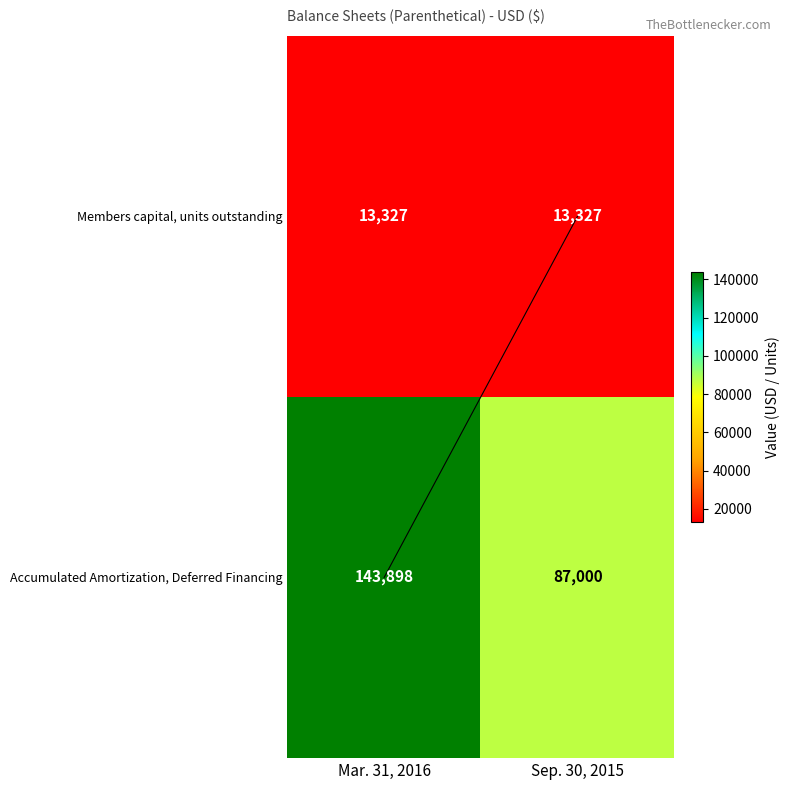

Reading right to left, list all the values displayed in this chart.

Members capital, units outstanding: Sep. 30, 2015=13327	Mar. 31, 2016=13327
Accumulated Amortization, Deferred Financing: Sep. 30, 2015=87000	Mar. 31, 2016=143898